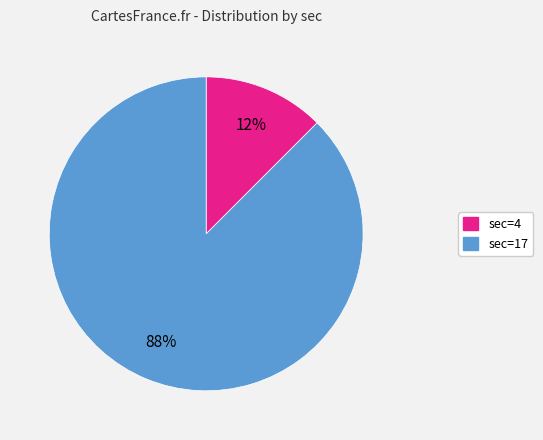

True or false: sec=4 accounts for 12% of the total.

True